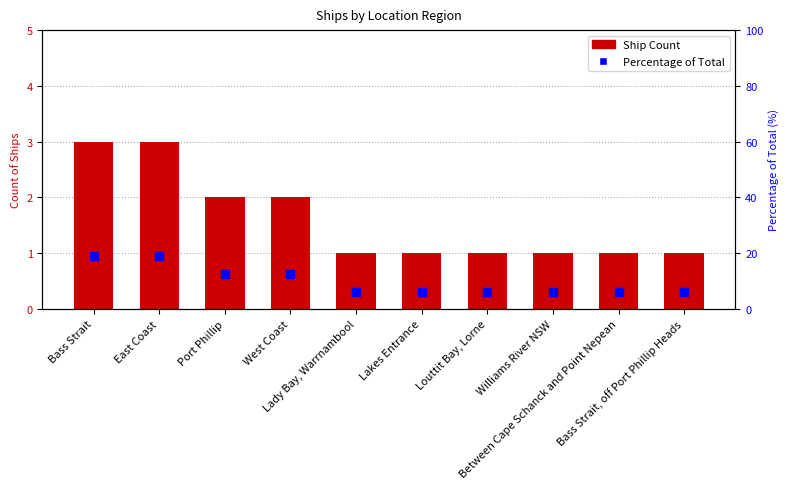

What are all the series names shown in the legend?

Ship Count, Percentage of Total